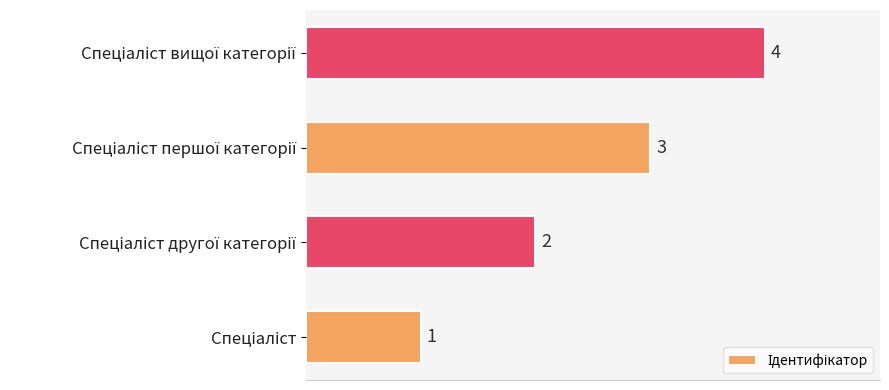

What is the maximum value shown in the chart?

4